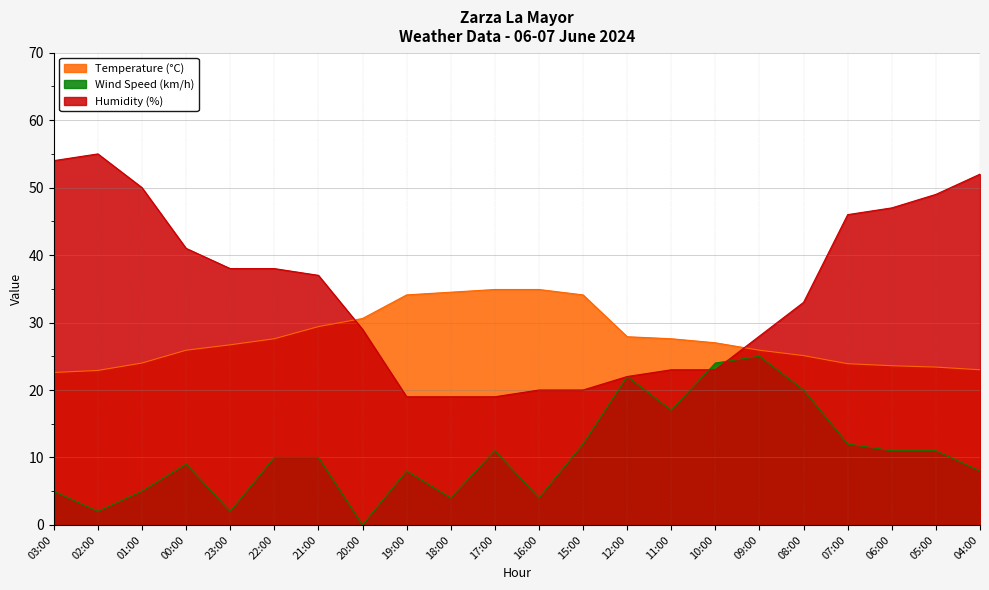

What is the label of the 10th point from the right?

15:00